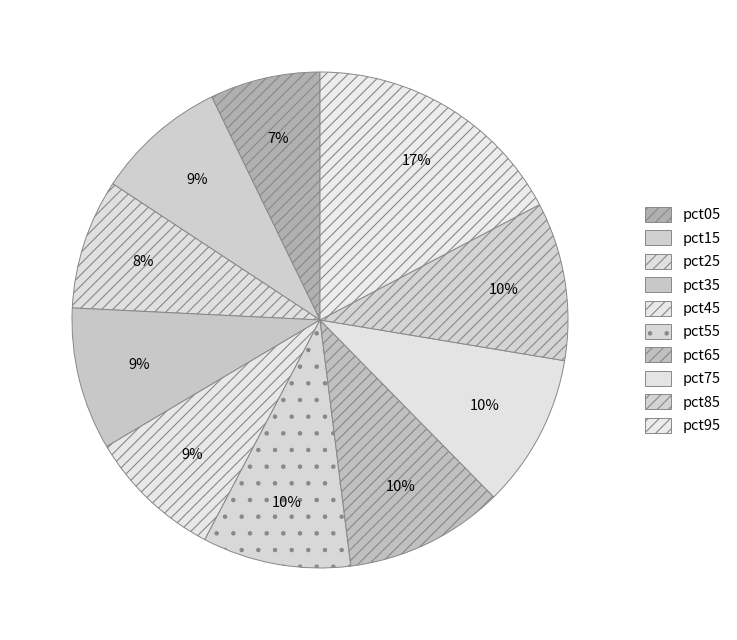

To the nearest percent, what is the combined percentage of pct75 and pct95?

27%